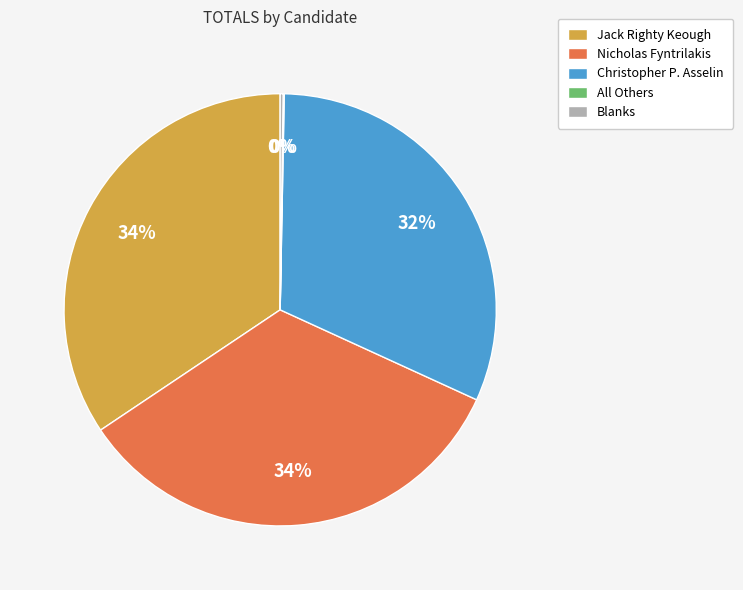

Does any single category account for the majority?

No